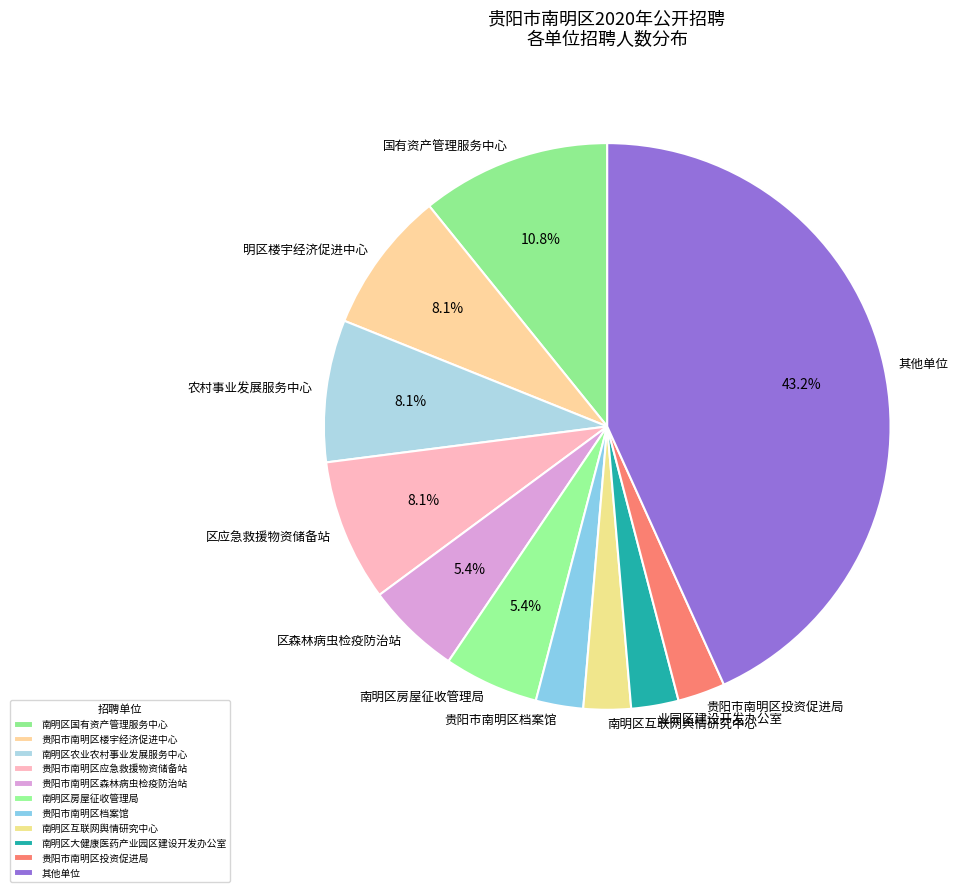

How many segments does this pie chart have?

11